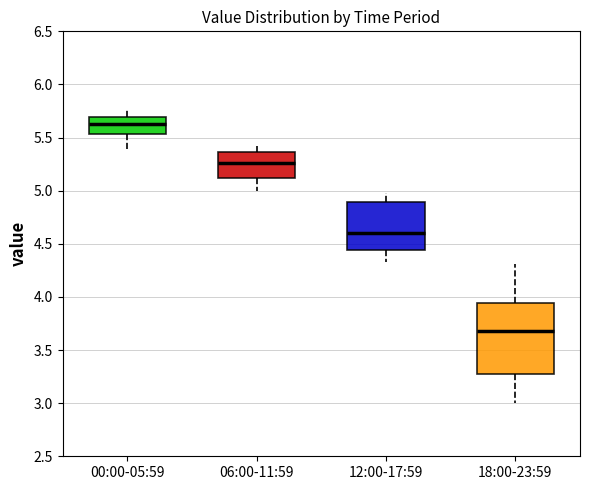

Reading left to right, read every box against the y-axis: the position of its median line, the range the box covers, and the ends of its whiskers. The values are not printed on the chart, so give them approximately, as read against the axis.

00:00-05:59: median 5.65, box 5.55 to 5.70, whiskers 5.35 to 5.75
06:00-11:59: median 5.25, box 5.10 to 5.35, whiskers 5.00 to 5.40
12:00-17:59: median 4.60, box 4.45 to 4.90, whiskers 4.35 to 5.00
18:00-23:59: median 3.70, box 3.30 to 3.95, whiskers 3.00 to 4.30